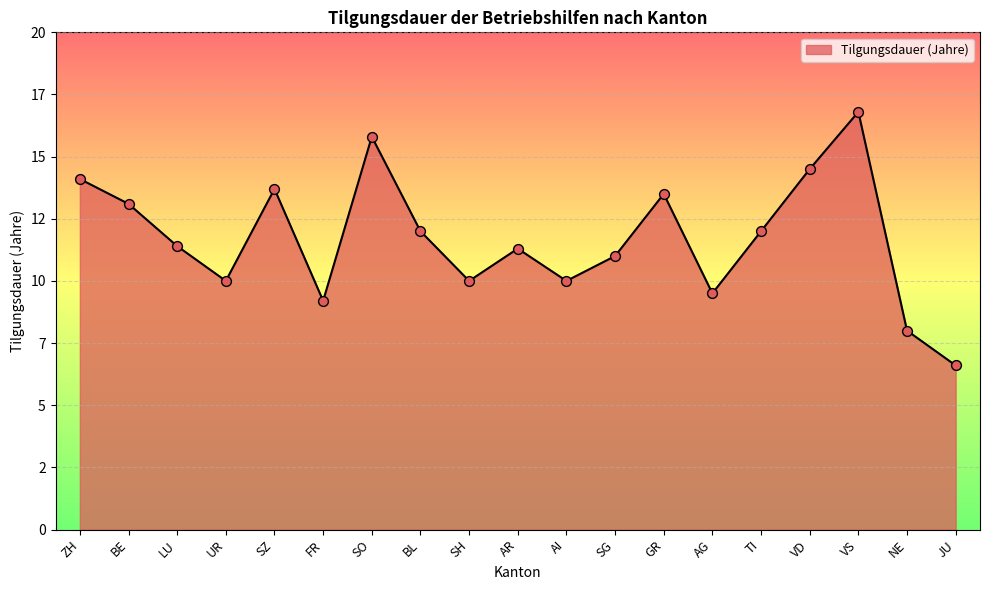

What is the change in value from VD to NE?

-6.5